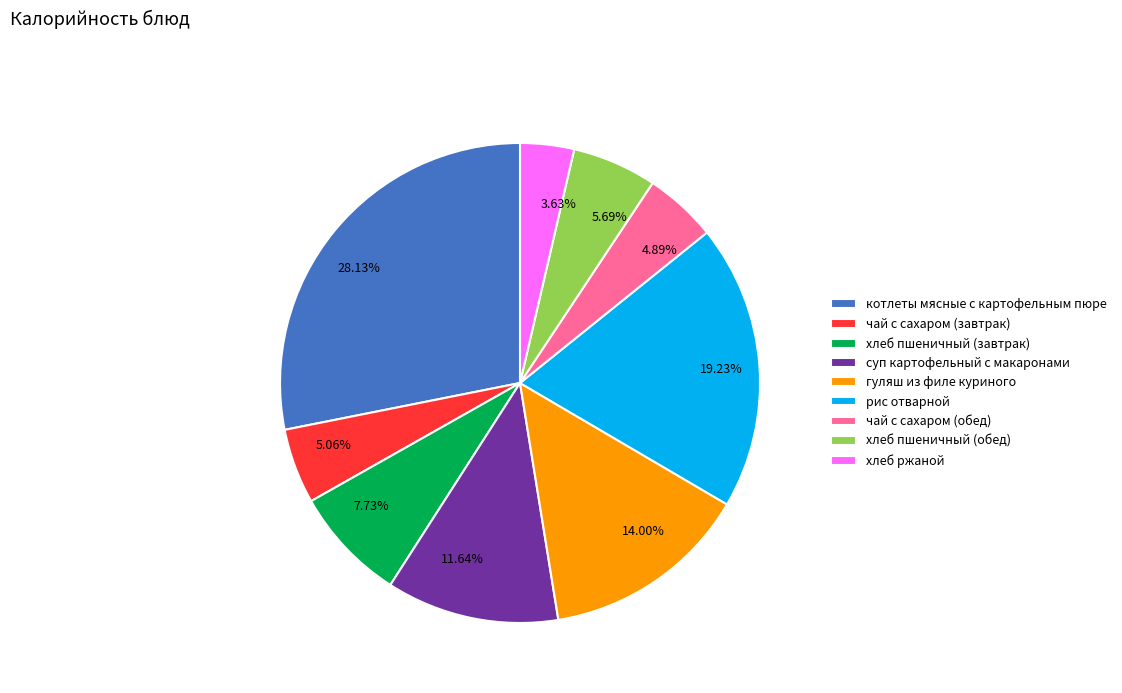

True or false: котлеты мясные с картофельным пюре accounts for 40% of the total.

False